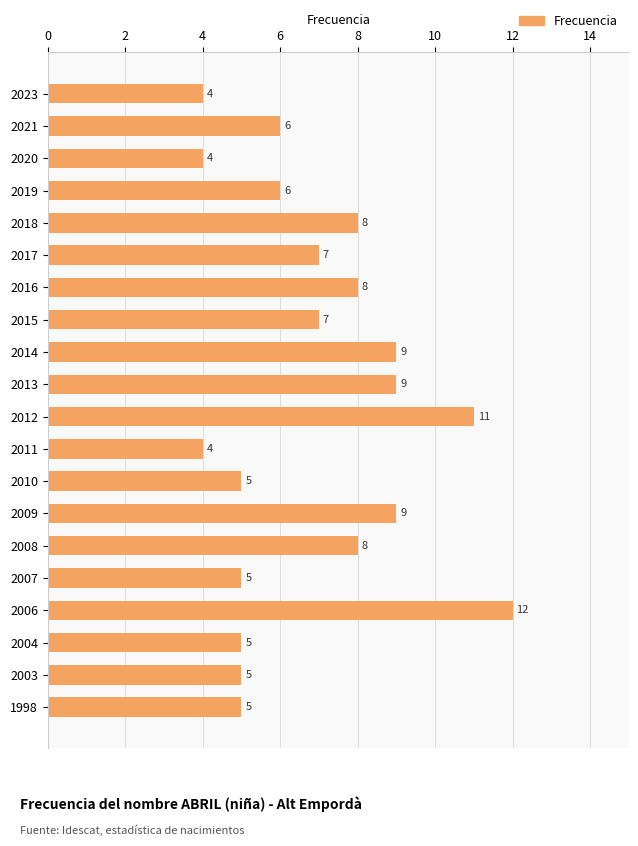

What is the sum of all values?

137